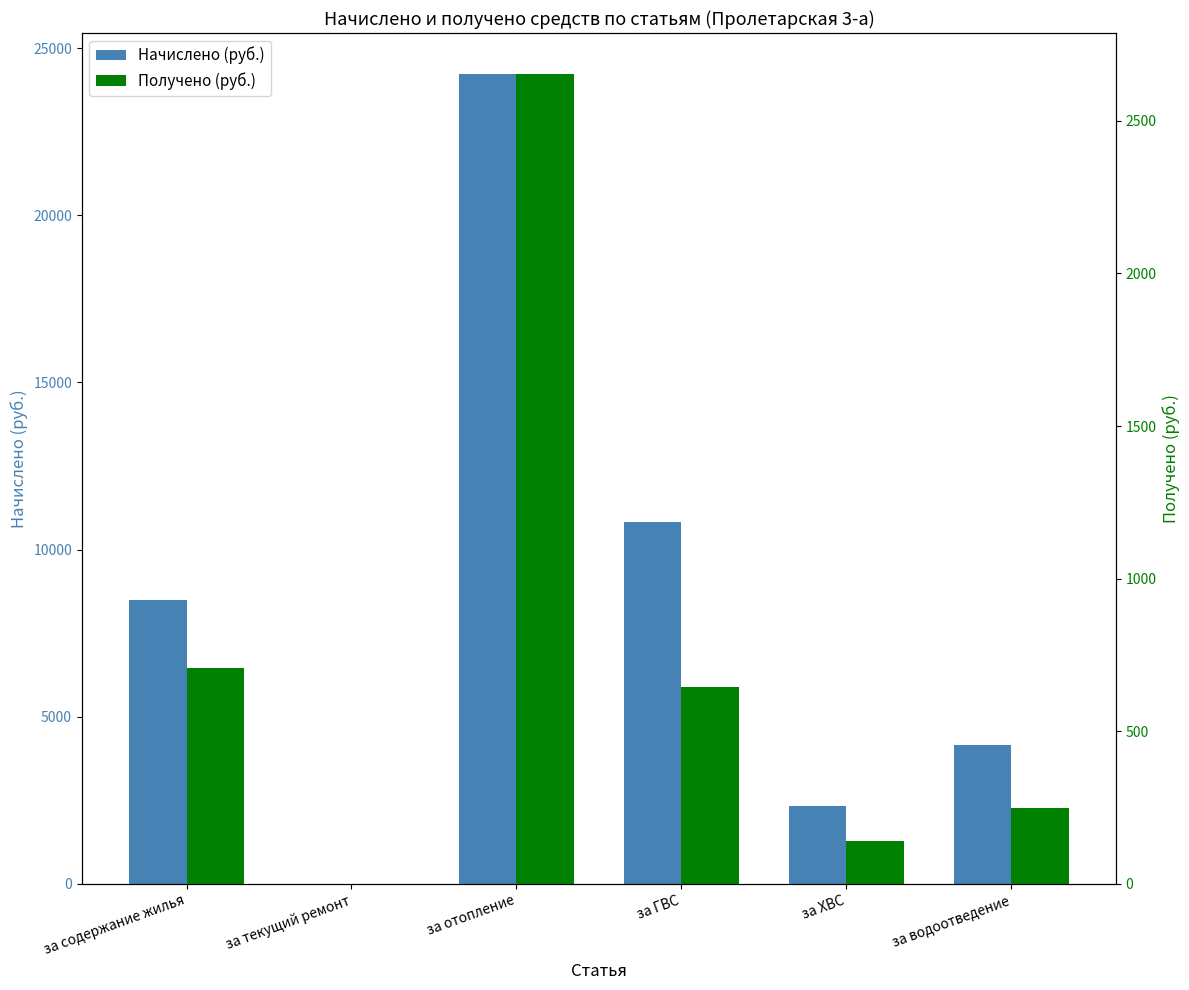

Which label corresponds to the largest value in the chart?

за отопление